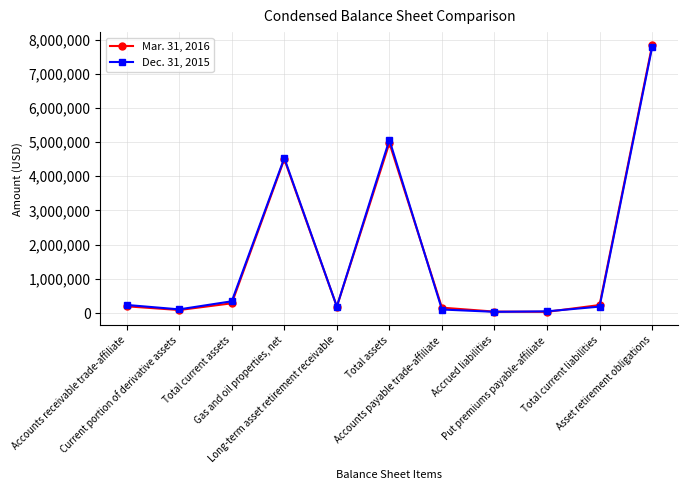

At how many categories does at least one series exceed 3449921?

3